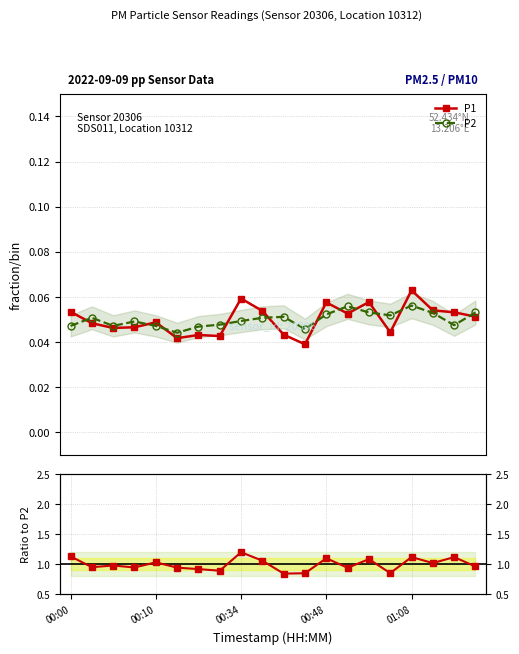

In P2, how many points are lower than both neighbors (excluding endpoints)?

5